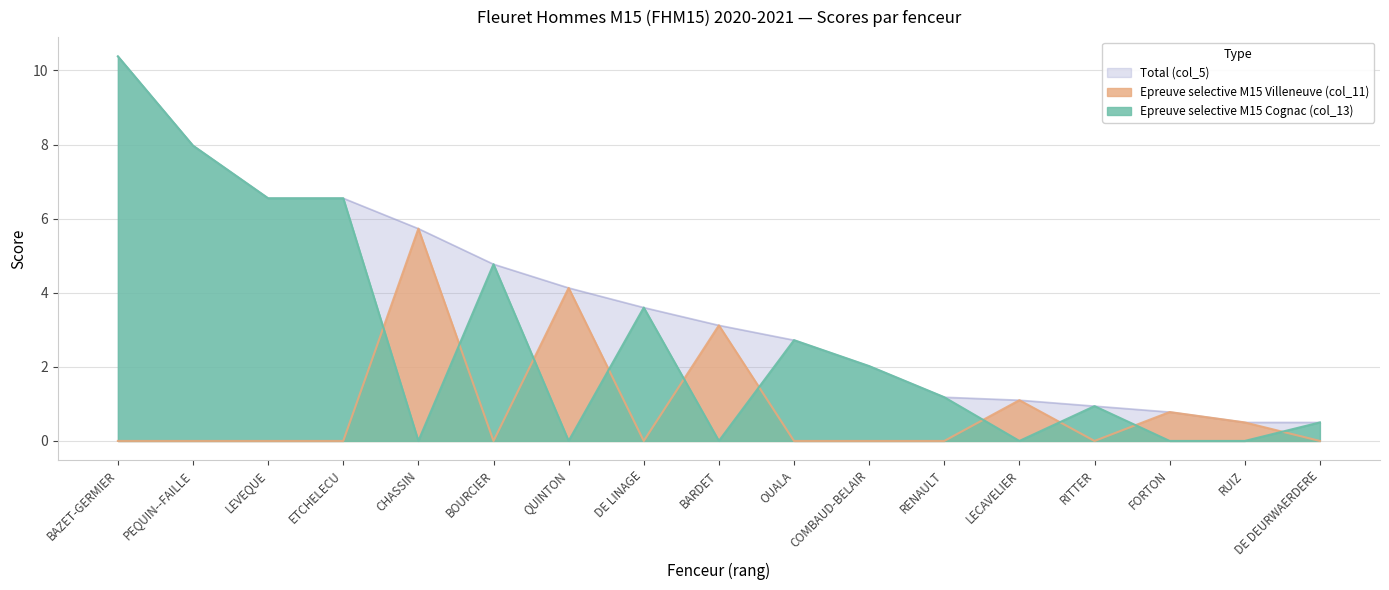

Where do Epreuve selective M15 Cognac (col_13) and Epreuve selective M15 Villeneuve (col_11) first cross each other?

ETCHELECU and CHASSIN